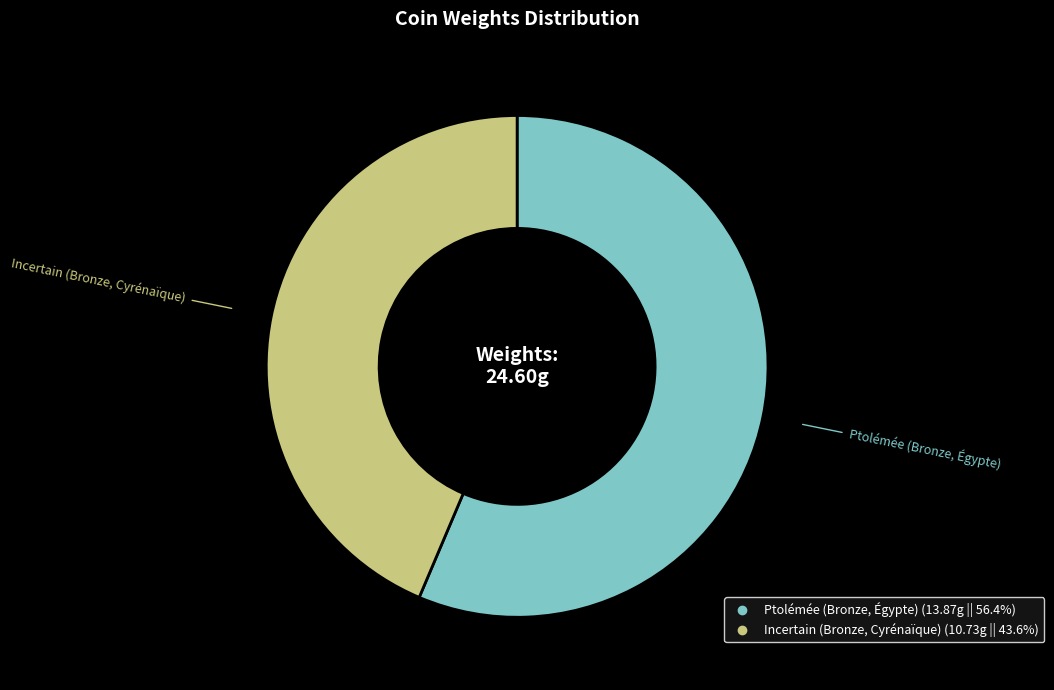

How many segments does this pie chart have?

2